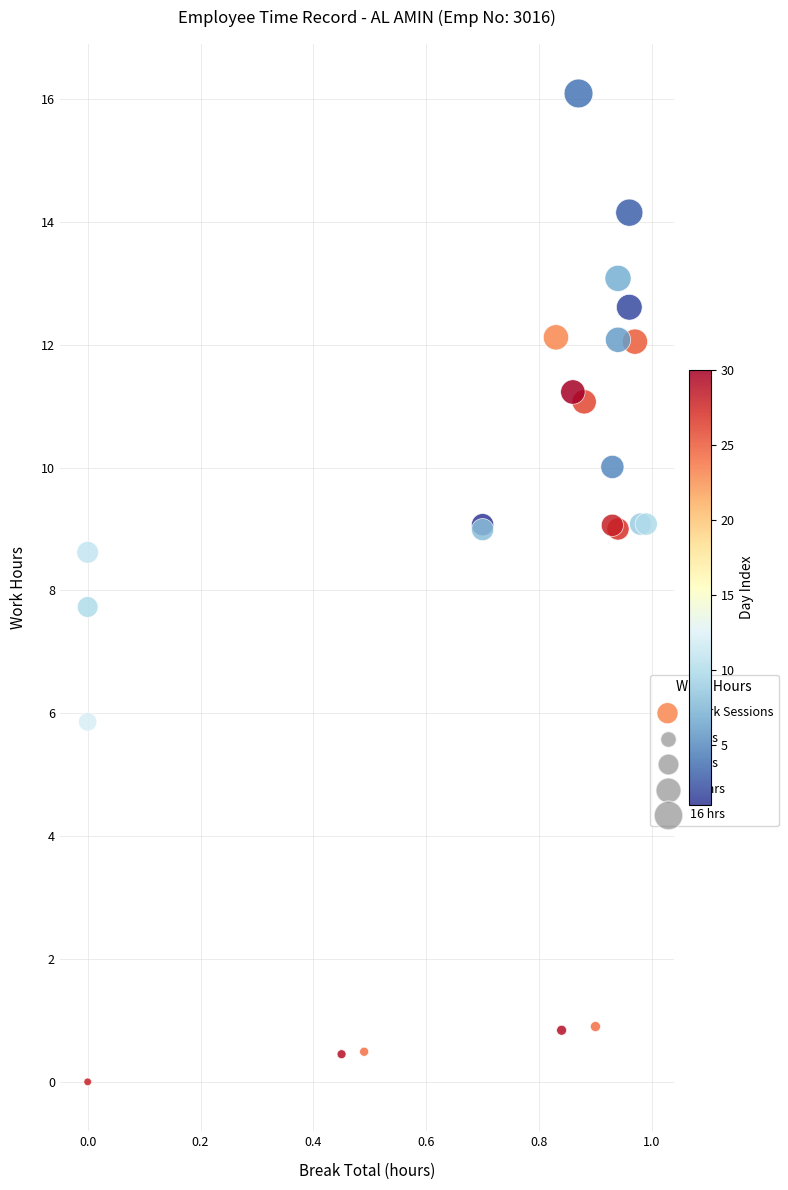

What Y value in the scatter plot is closest to 8?

7.7